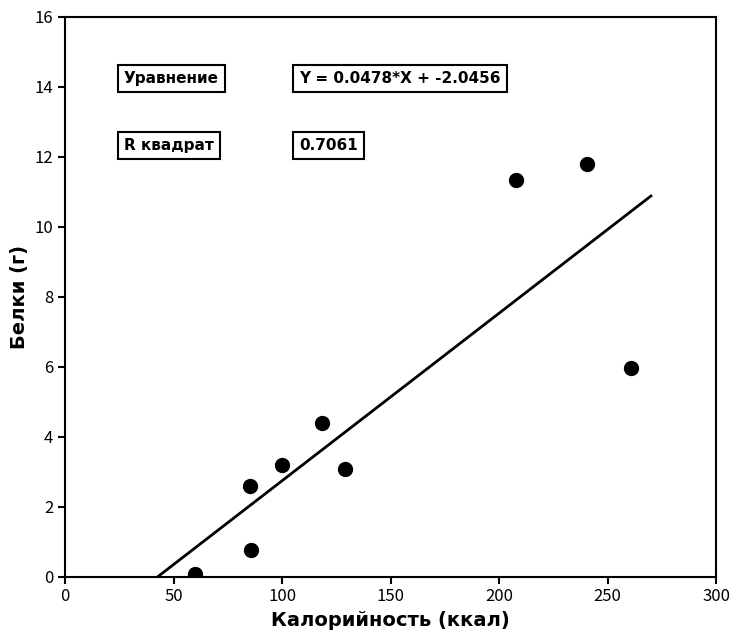

What is the average X value?

143.1